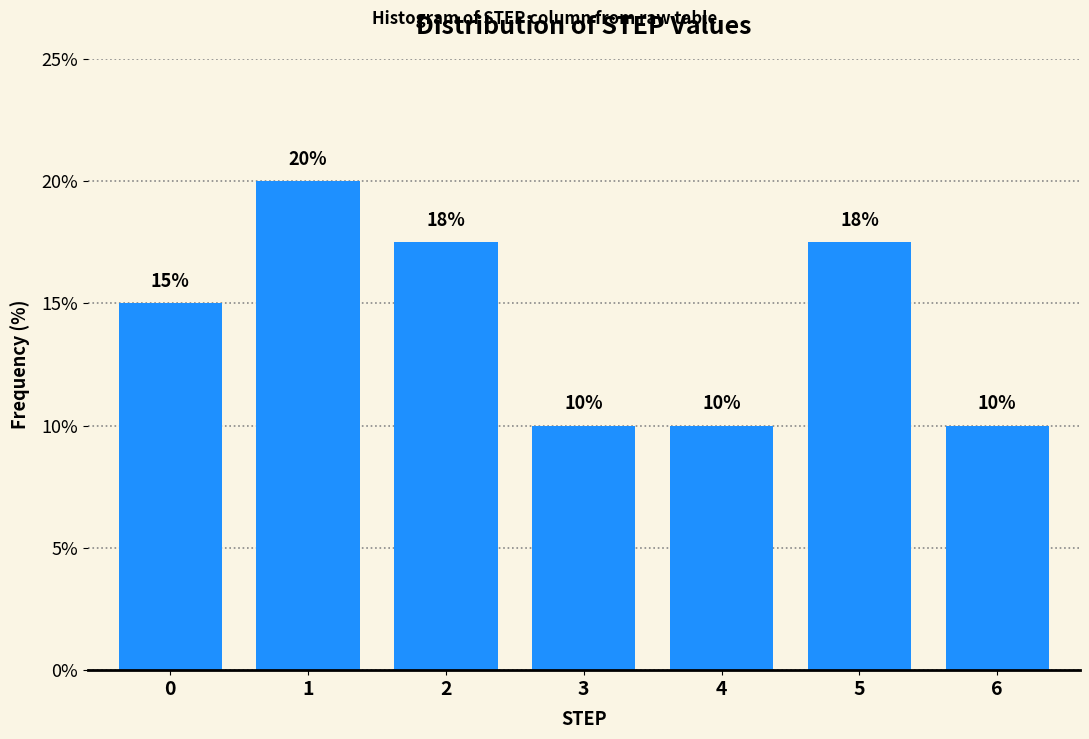

Approximately how many times larger is the value at 6 compared to 1?

0.5